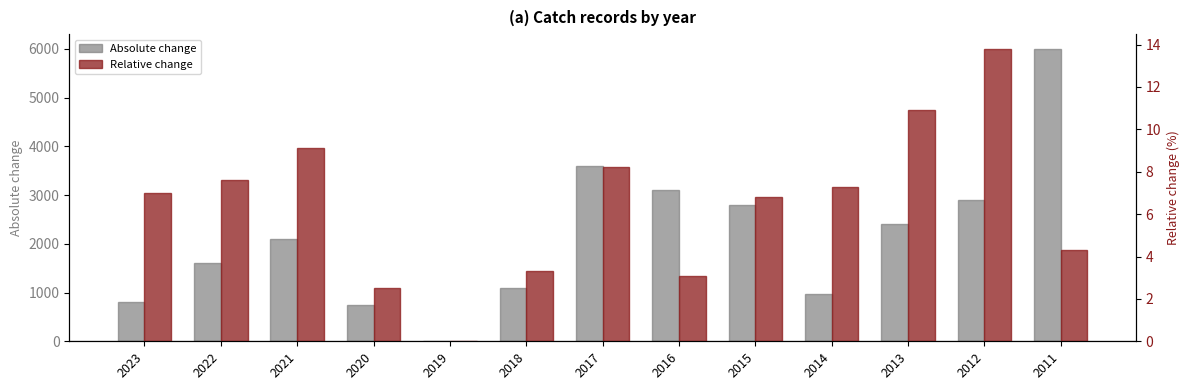

Is it true that Relative change equals 7.3 at 2014?

True